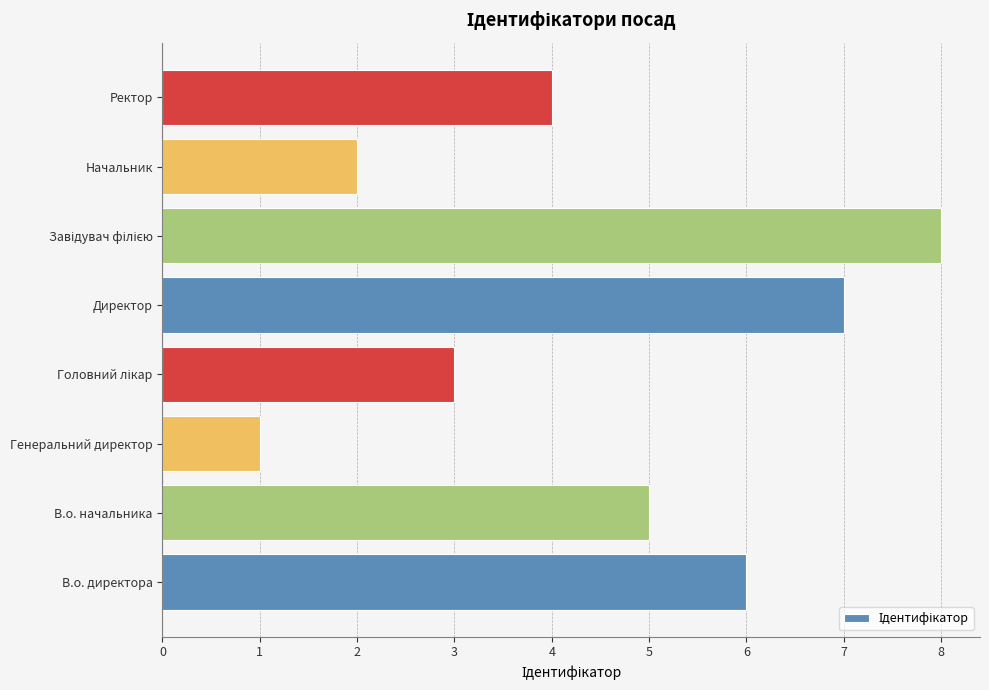

How many data points does each series have?

8